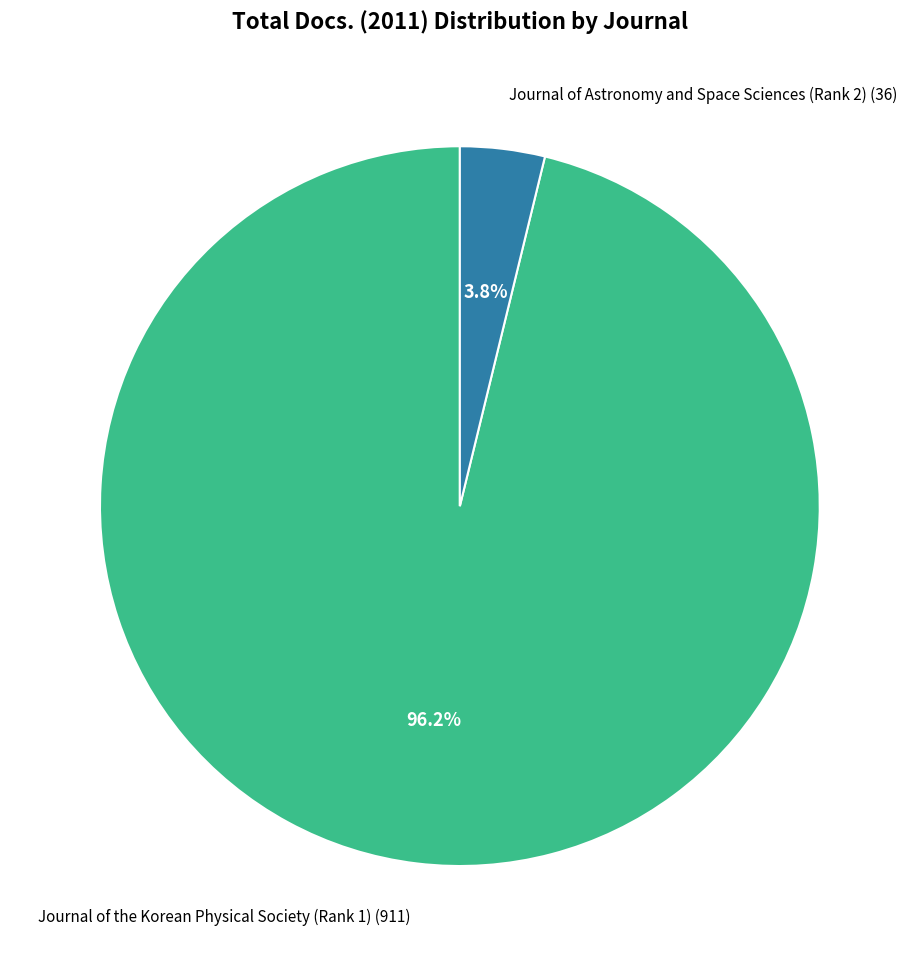

Is there any slice that represents more than half of the pie?

Yes